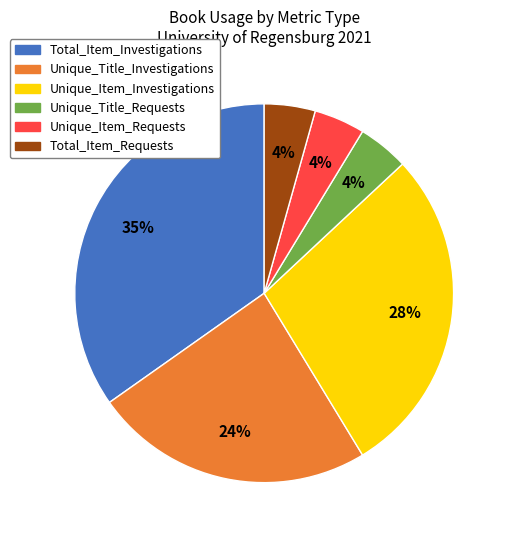

To the nearest percent, what is the difference between the Unique_Title_Investigations and Unique_Item_Investigations slice percentages?

4%